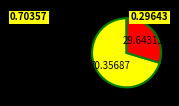

Is there any slice that represents more than half of the pie?

Yes